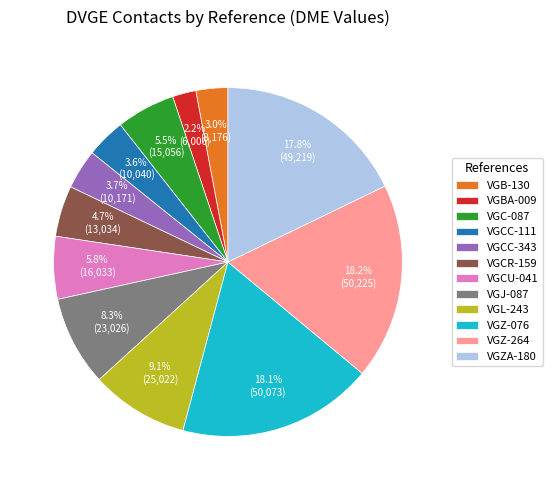

To the nearest percent, what is the combined percentage of VGC-087 and VGBA-009?

8%